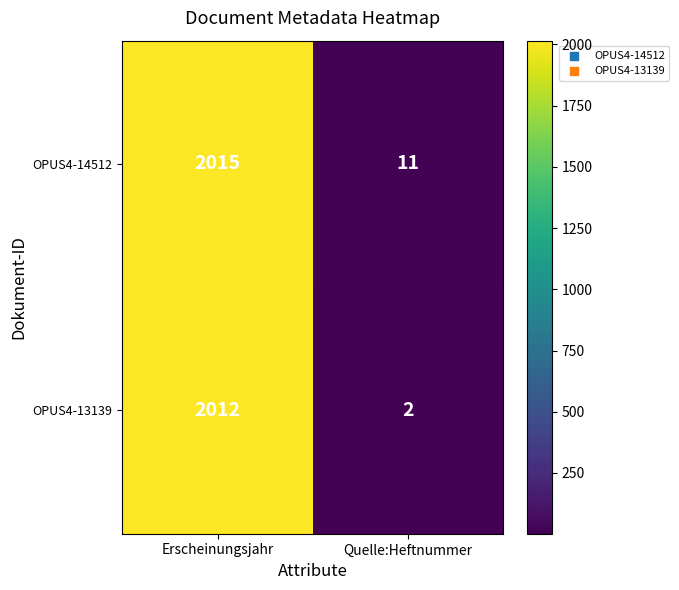

Count the number of categories in the chart.

2